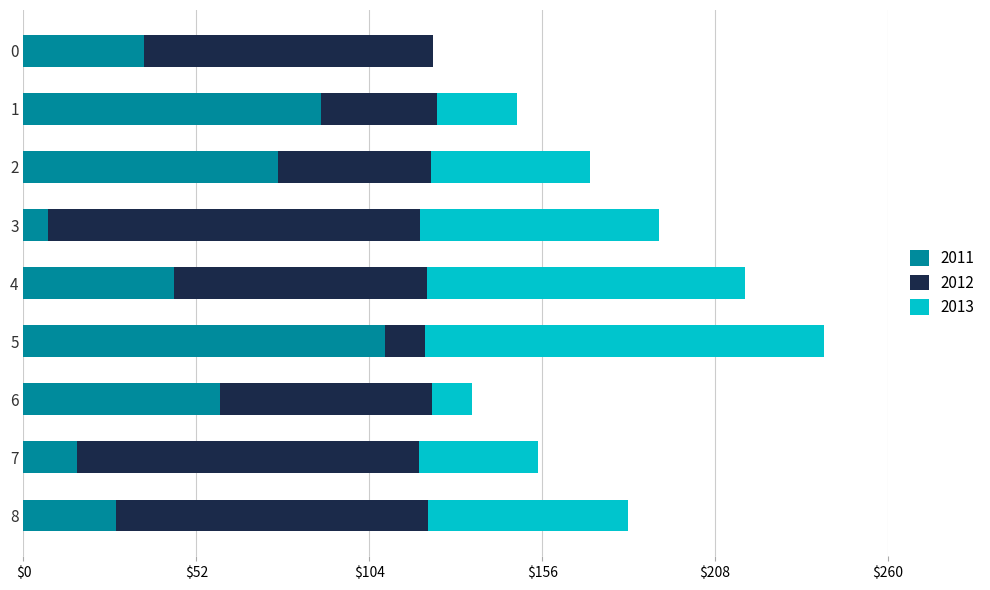

What is the total value across all series at 2?

170.6